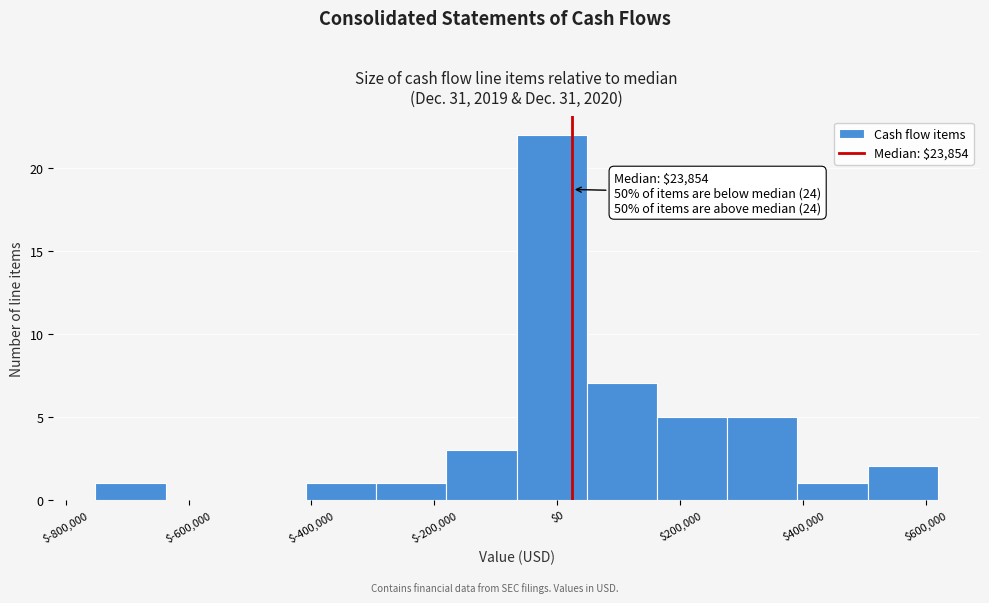

Which range on the x-axis has the tallest bar?

-60000 to 40000